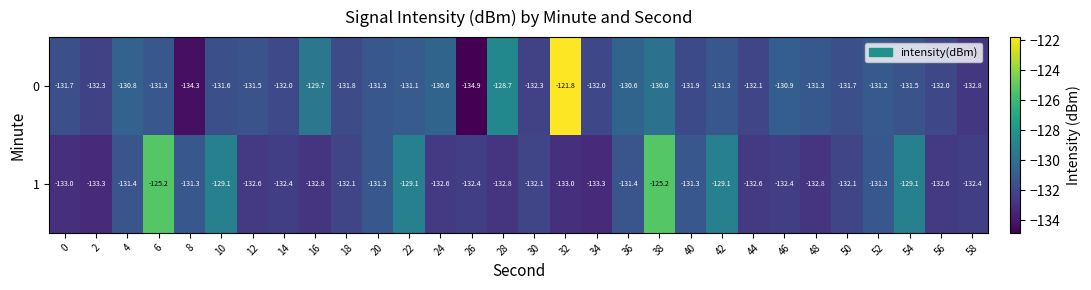

At which category is the sum across all series the highest?

32